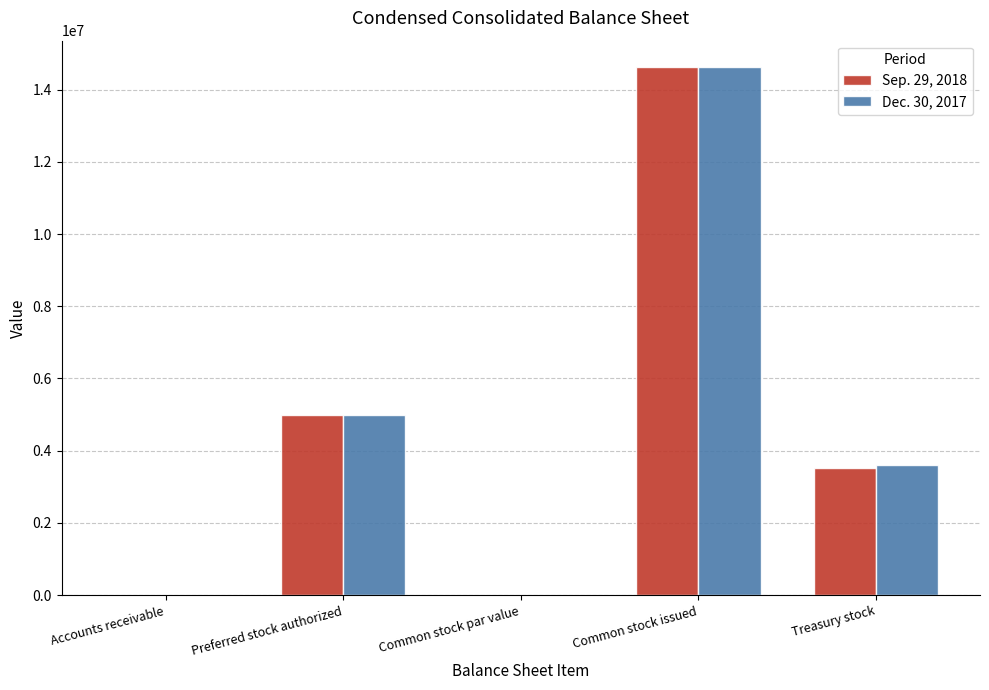

How many distinct data groups are displayed?

2